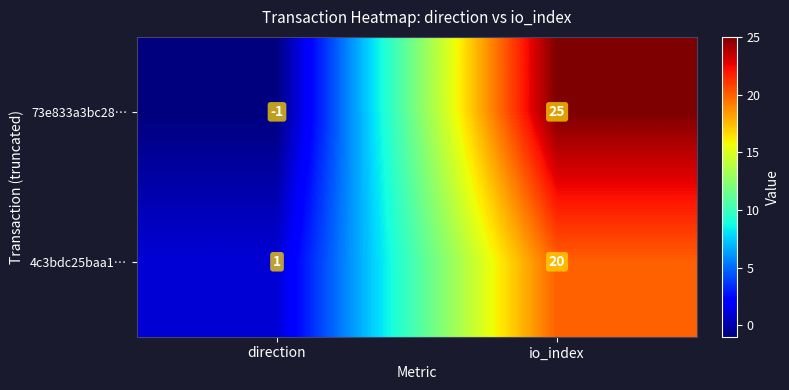

What value does the 4c3bdc25baa1… series have at io_index?

20